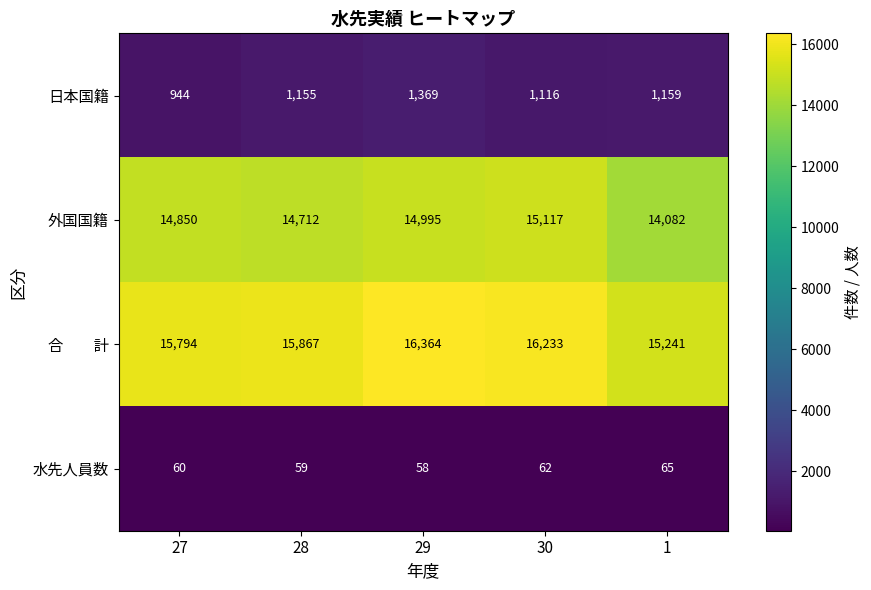

At which category does the chart reach its peak across all series?

29